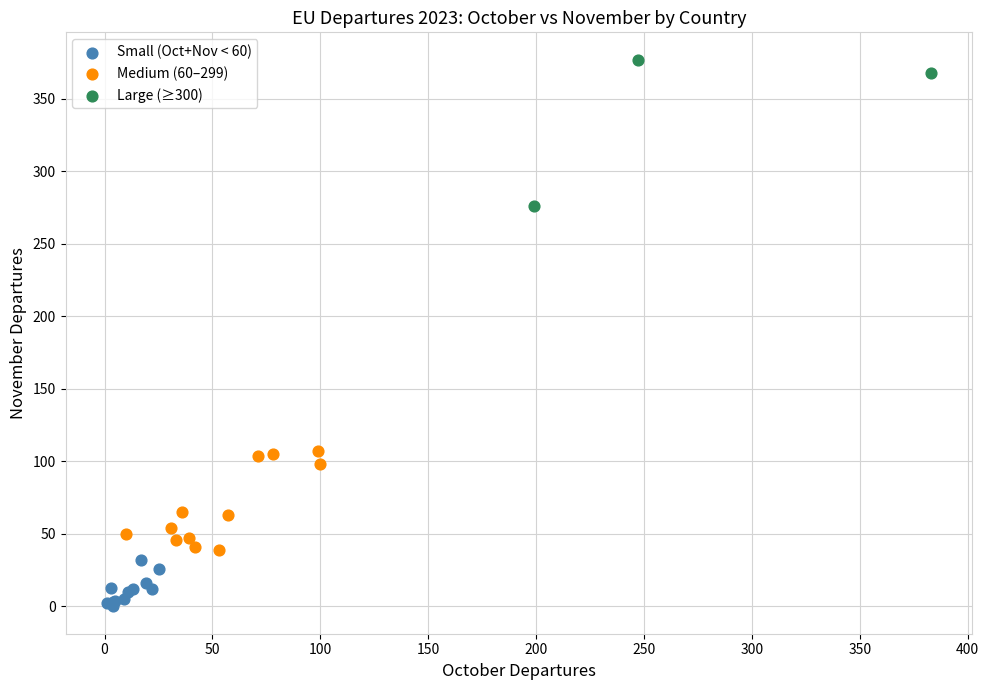

Which series has the widest spread of Y values?

Large (≥300)